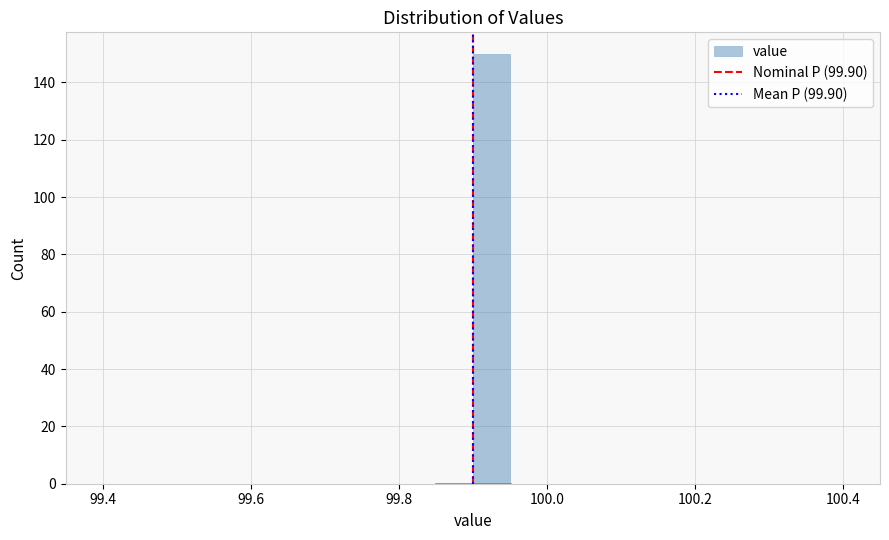

Read against the x-axis, roughly where is the centre of the tallest bar?

99.92